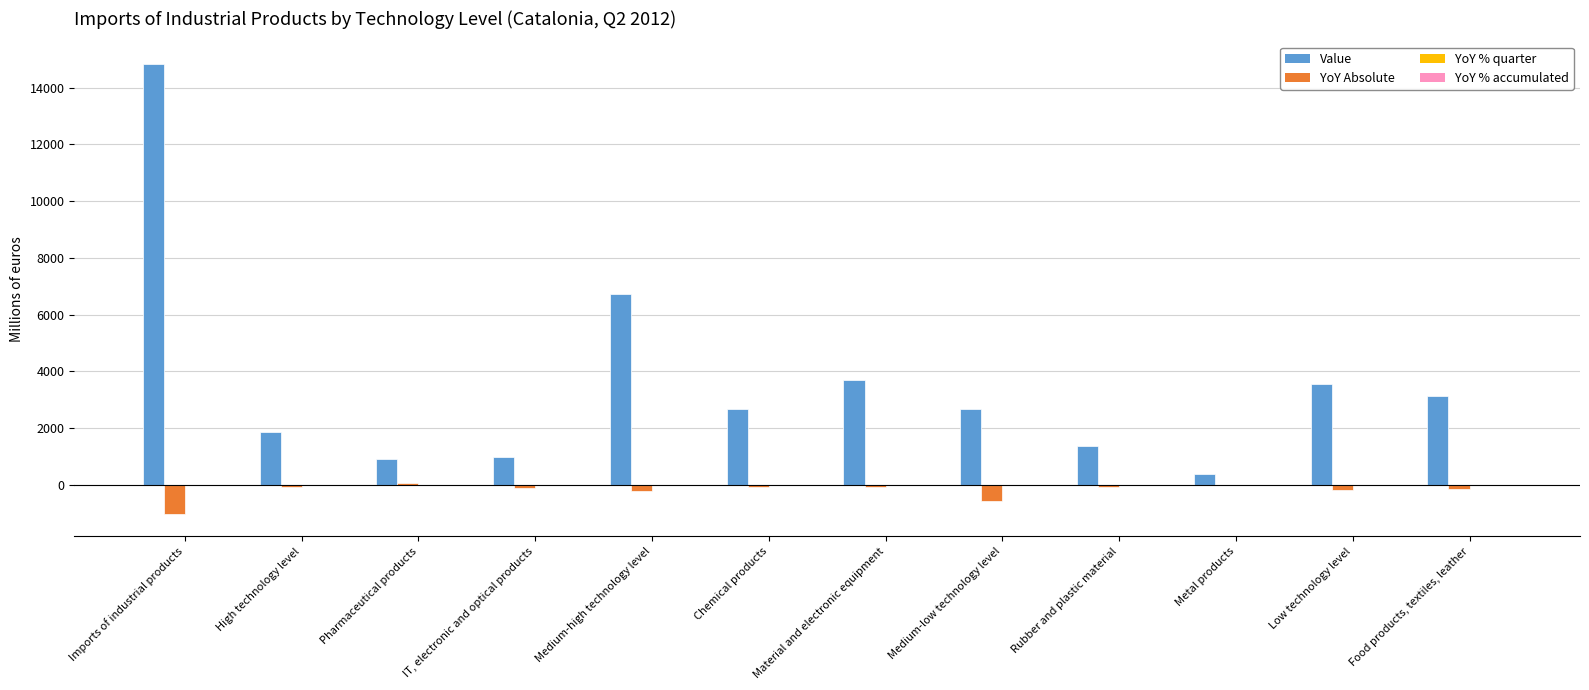

What is the sum of all YoY Absolute values?

-2498.6